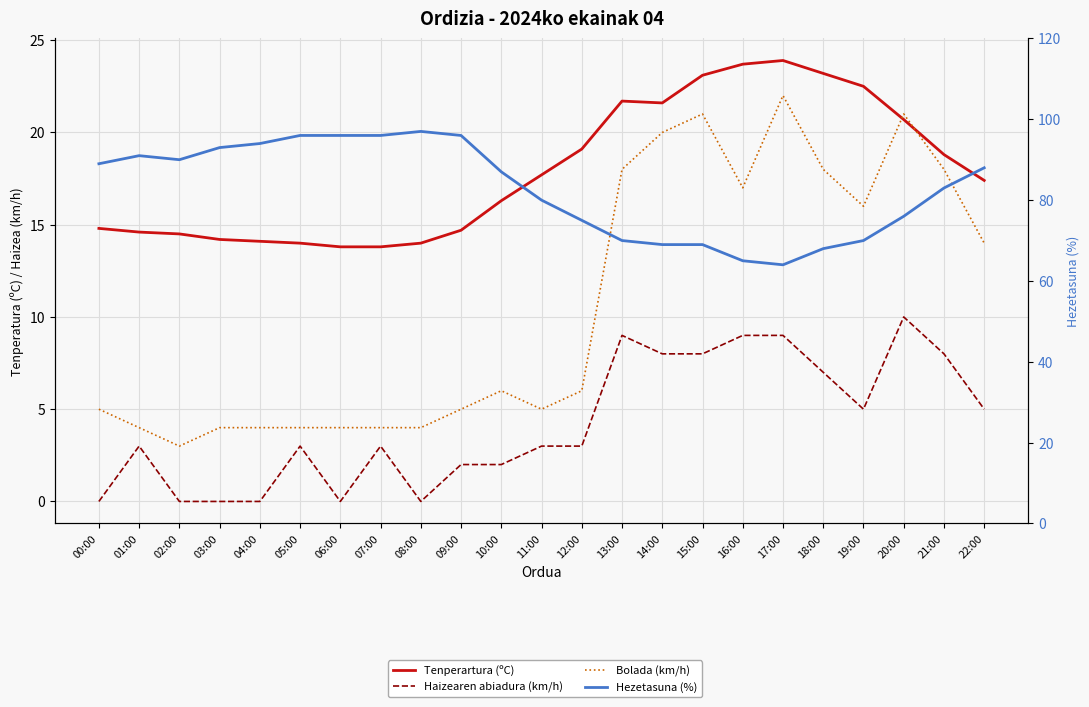

Rank the series at 12:00 from lowest to highest value.

Haizearen abiadura (km/h), Bolada (km/h), Tenperartura (ºC), Hezetasuna (%)